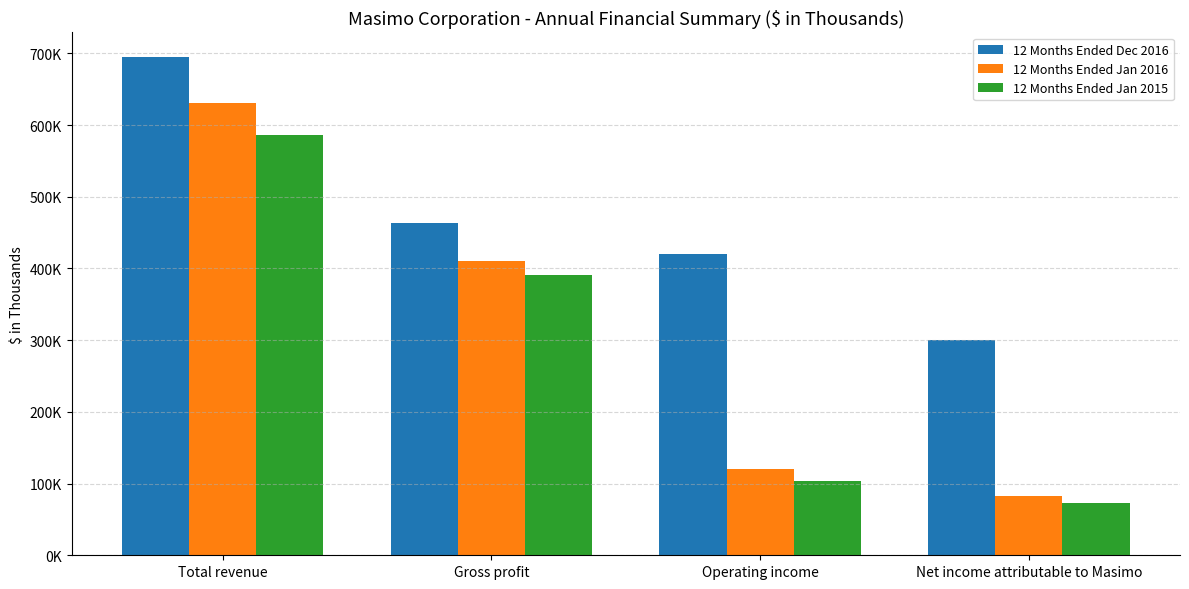

What is the difference between the 12 Months Ended Jan 2016 values at Operating income and Gross profit?

289733